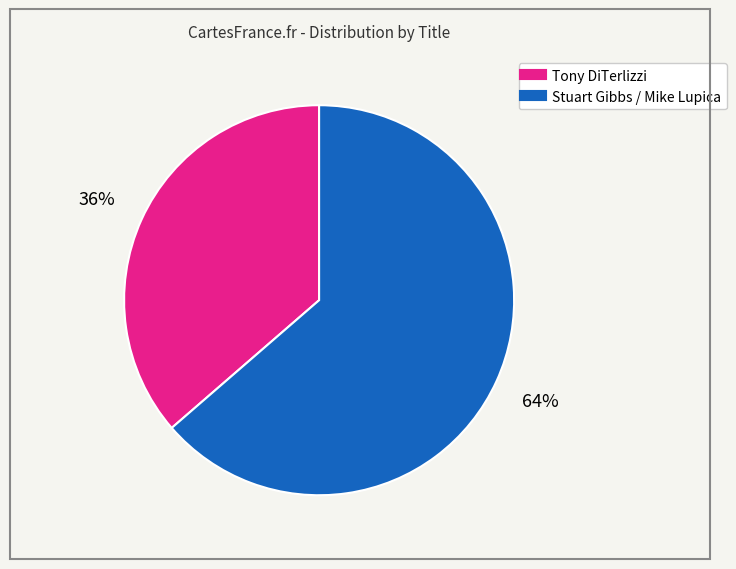

Does any single category account for the majority?

Yes